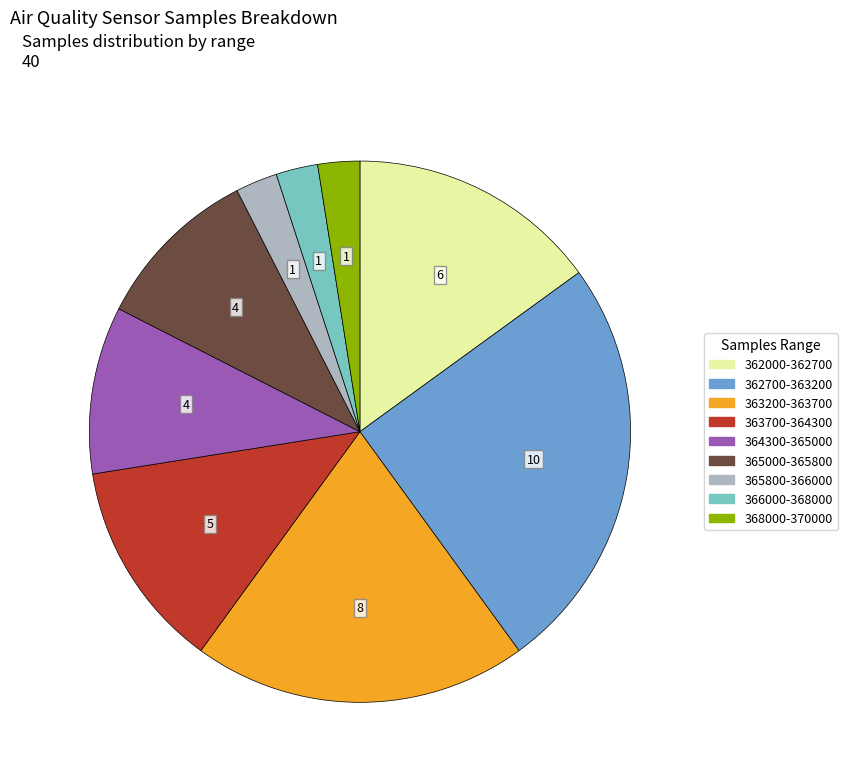

Does any single category account for the majority?

No